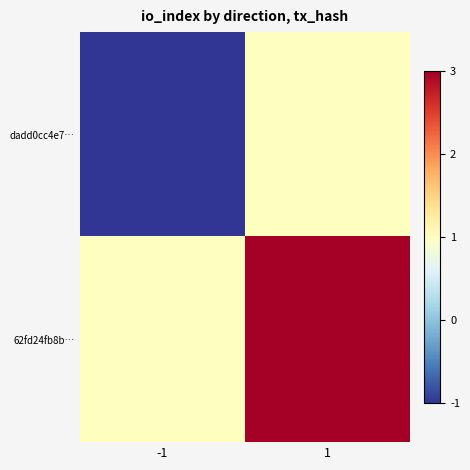

Which label corresponds to the smallest value in the chart?

-1